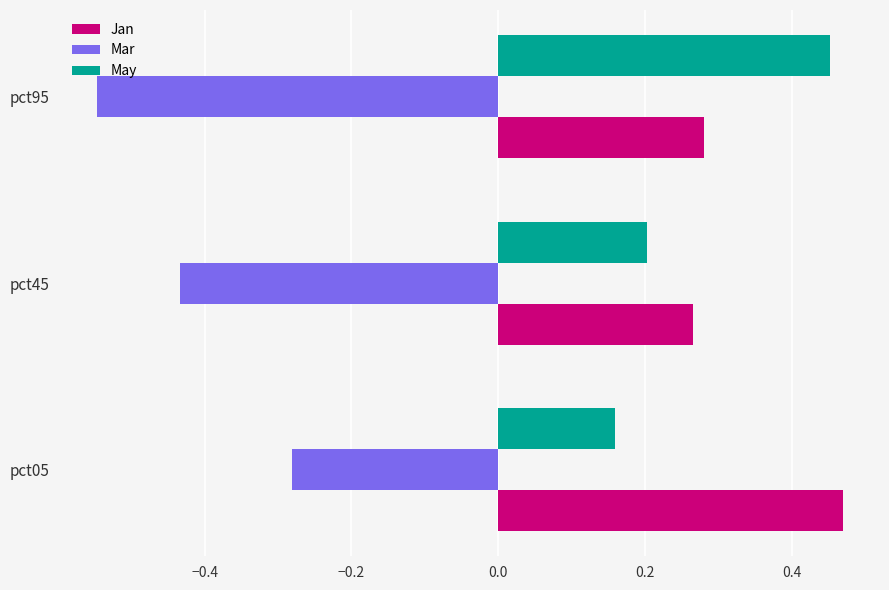

Which category has the lowest value across all series?

pct95